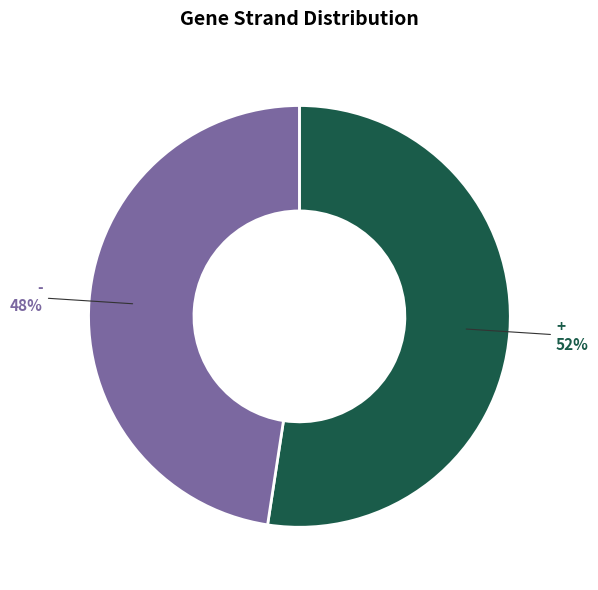

Is there a majority slice in this chart?

Yes